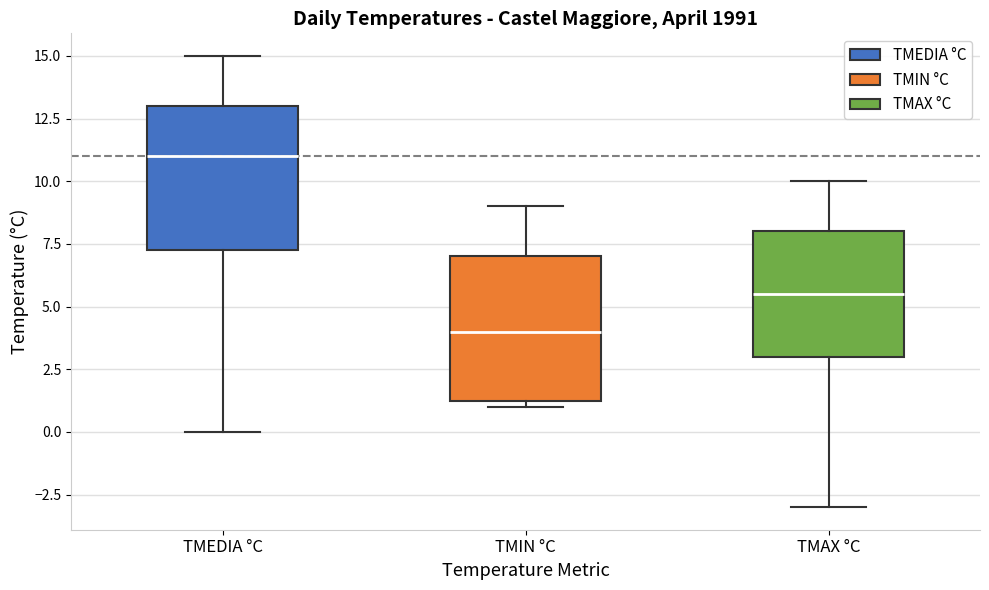

Reading left to right, transcribe this box plot: for each box, give where its median line is, the range the box spans, and where its two whiskers end, as read against the y-axis. The values are not printed on the chart, so give them approximately, as read against the axis.

TMEDIA °C: median 11.0, box 7.5 to 13.0, whiskers 0.0 to 15.0
TMIN °C: median 4.0, box 1.5 to 7.0, whiskers 1.0 to 9.0
TMAX °C: median 5.5, box 3.0 to 8.0, whiskers -3.0 to 10.0